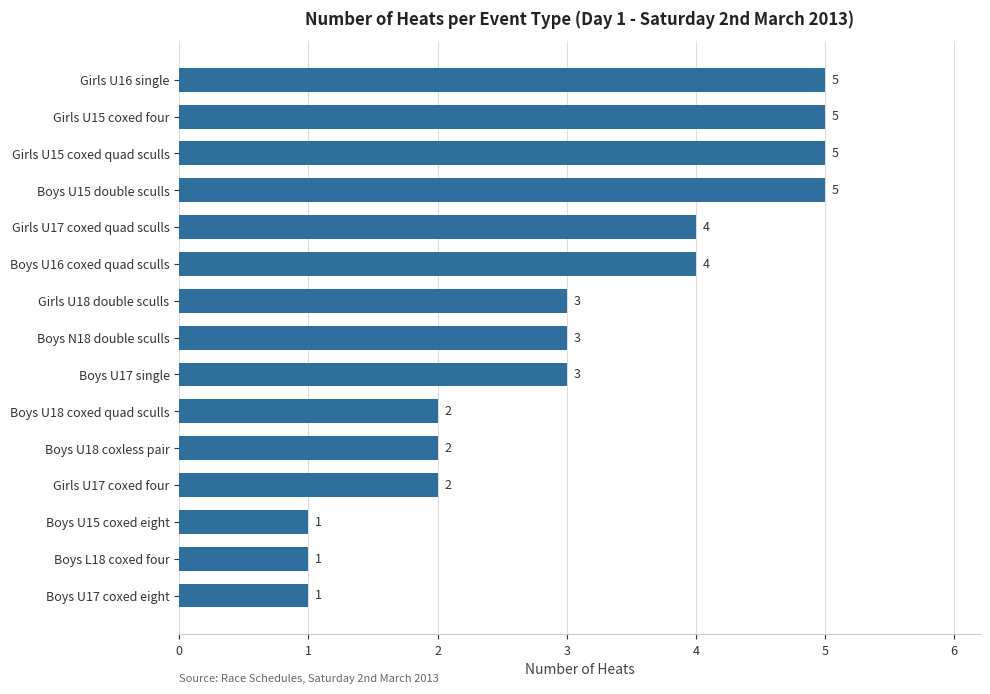

What is the difference between the maximum and minimum values?

4